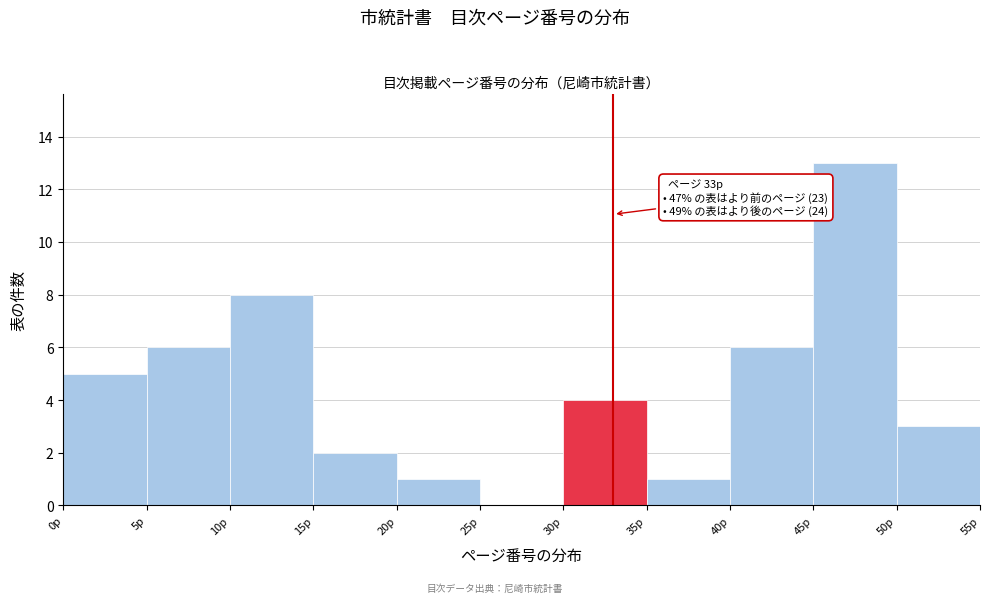

Which range on the x-axis has the tallest bar?

45 to 50